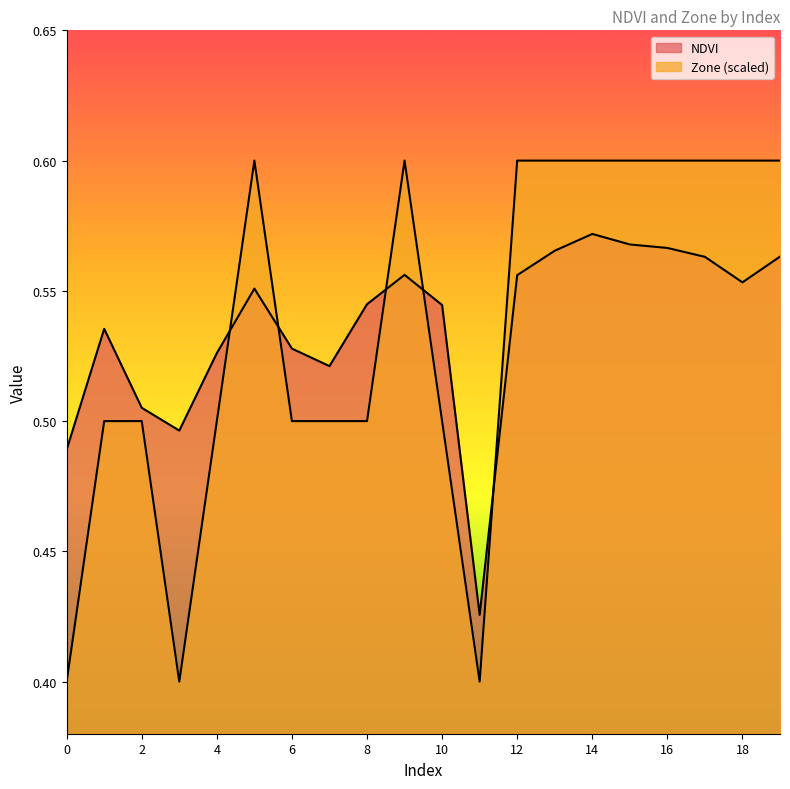

Which series has the widest spread of values?

Zone